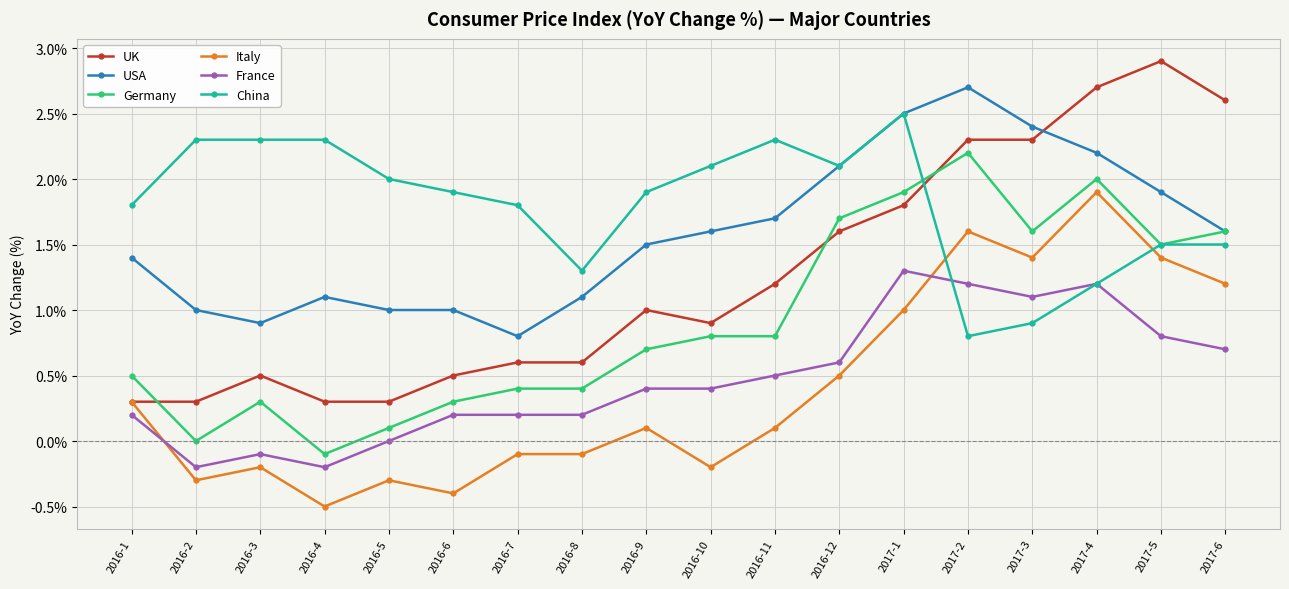

What is the label of the 1st point from the left?

2016-1